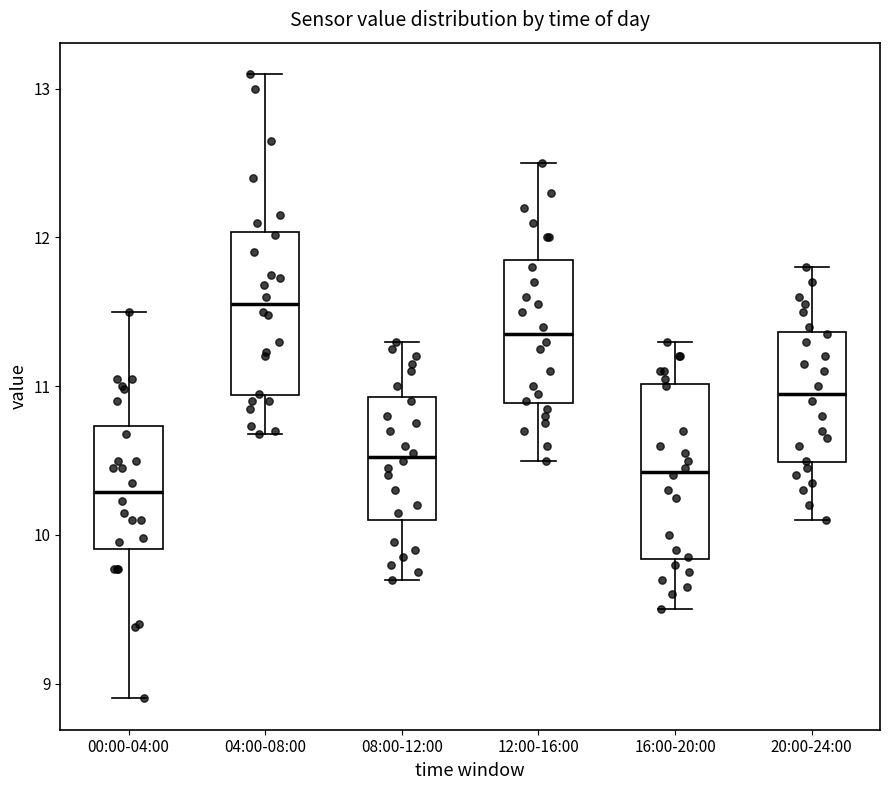

Reading left to right, read every box against the y-axis: the position of its median line, the range the box covers, and the ends of its whiskers. The values are not printed on the chart, so give them approximately, as read against the axis.

00:00-04:00: median 10.3, box 9.9 to 10.7, whiskers 8.9 to 11.5
04:00-08:00: median 11.6, box 10.9 to 12.0, whiskers 10.7 to 13.1
08:00-12:00: median 10.5, box 10.1 to 10.9, whiskers 9.7 to 11.3
12:00-16:00: median 11.4, box 10.9 to 11.9, whiskers 10.5 to 12.5
16:00-20:00: median 10.4, box 9.8 to 11.0, whiskers 9.5 to 11.3
20:00-24:00: median 11.0, box 10.5 to 11.4, whiskers 10.1 to 11.8